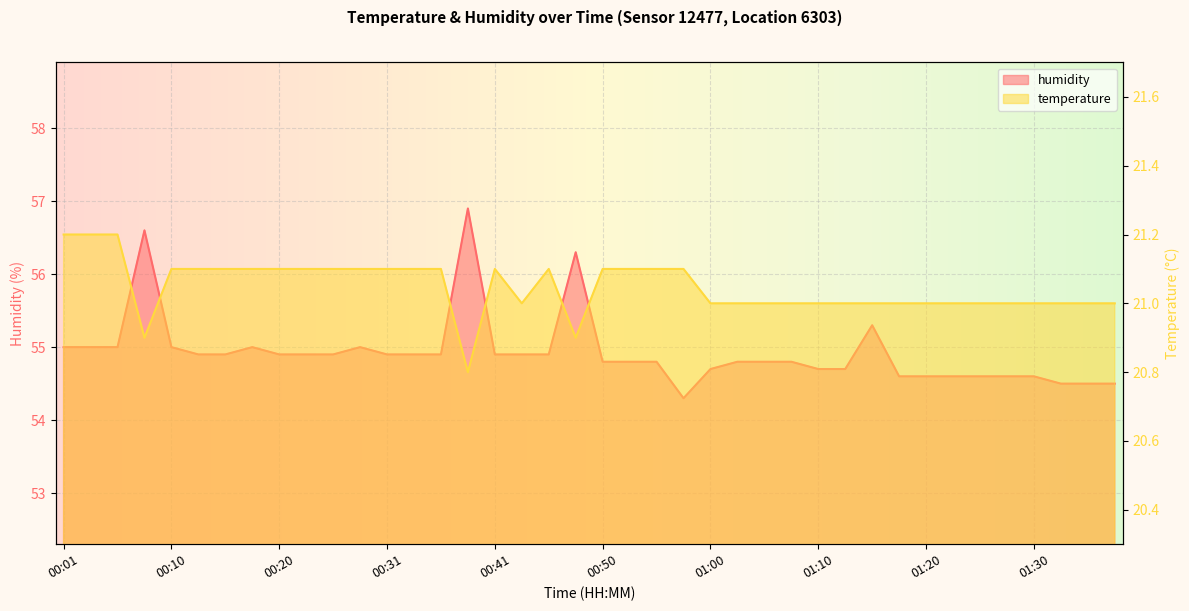

Does the chart display data point markers on the line(s)?

No